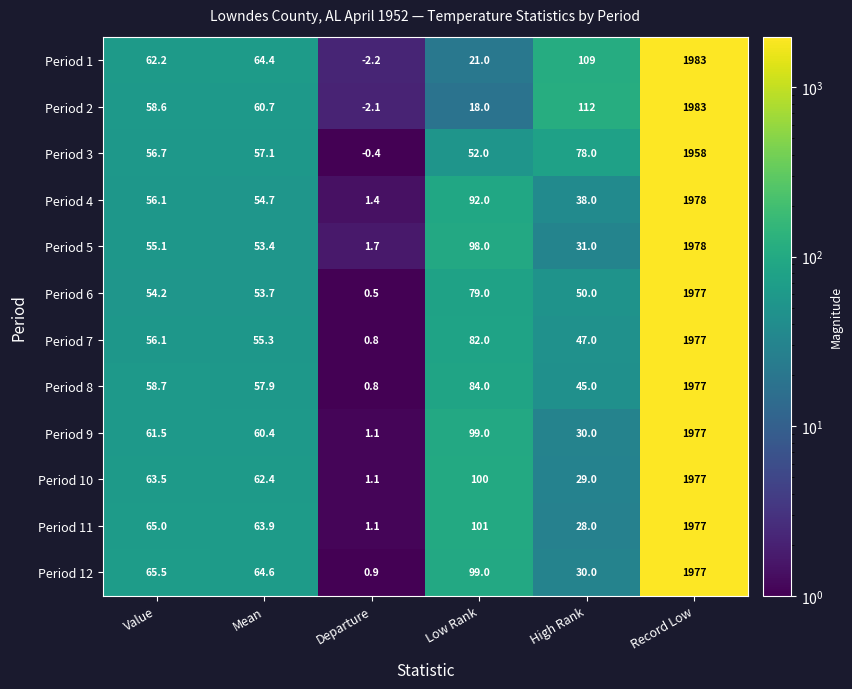

Which series changed the most between Mean and Departure?

Period 1